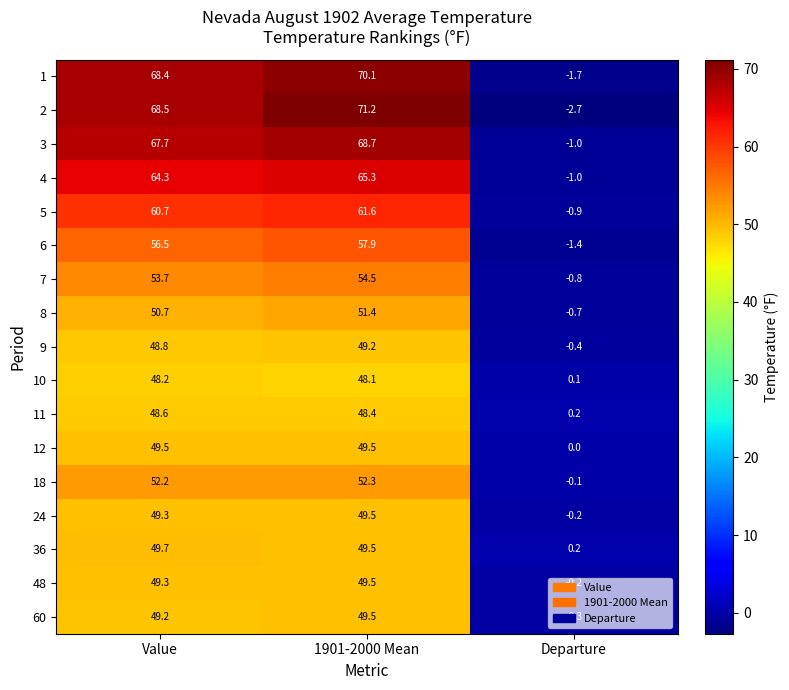

Which label corresponds to the smallest value in the chart?

Departure